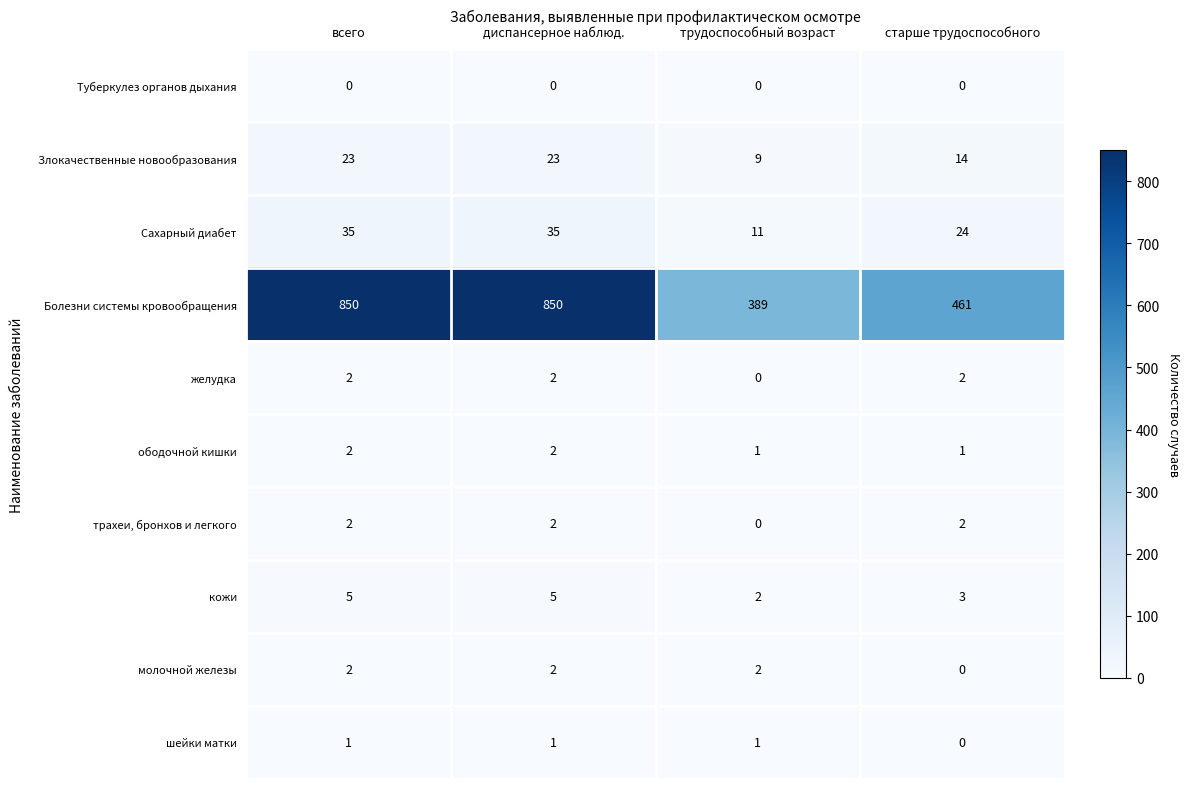

What value does the Злокачественные новообразования series have at старше трудоспособного?

14